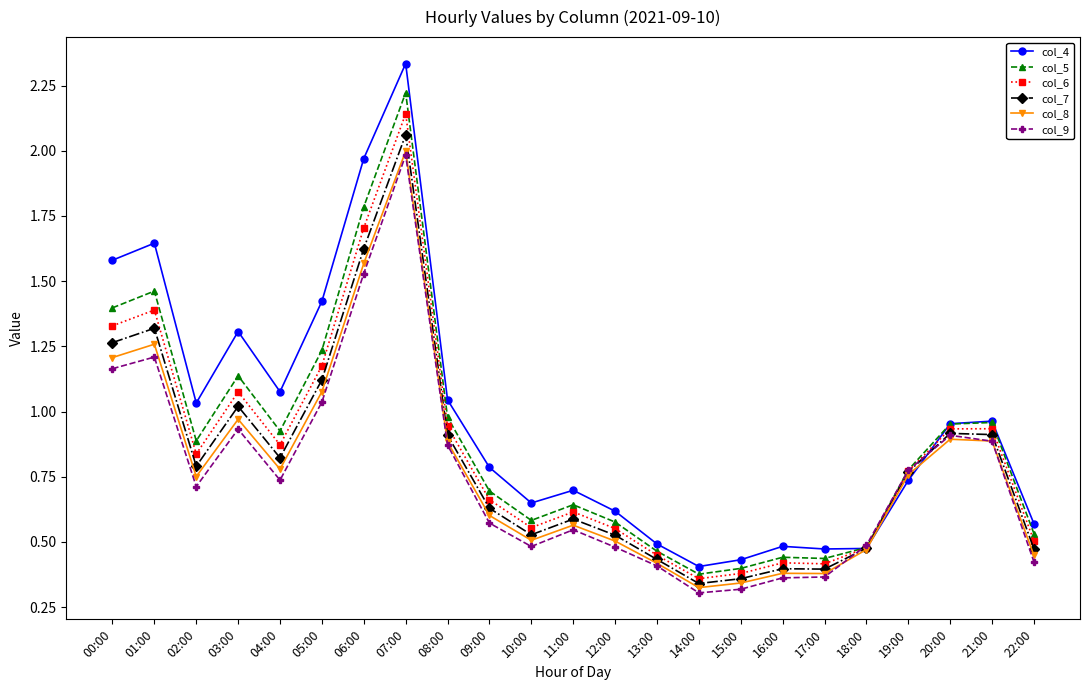

True or false: col_9 has a value of 0.9 at 08:00.

True